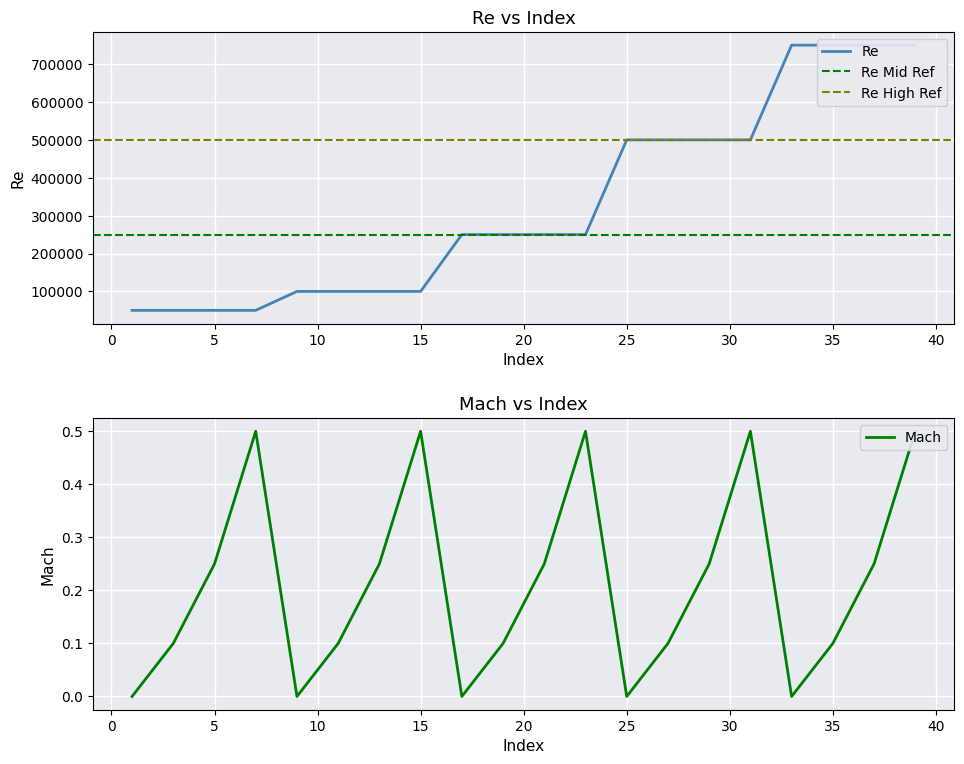

Which series has the widest spread of values?

Re